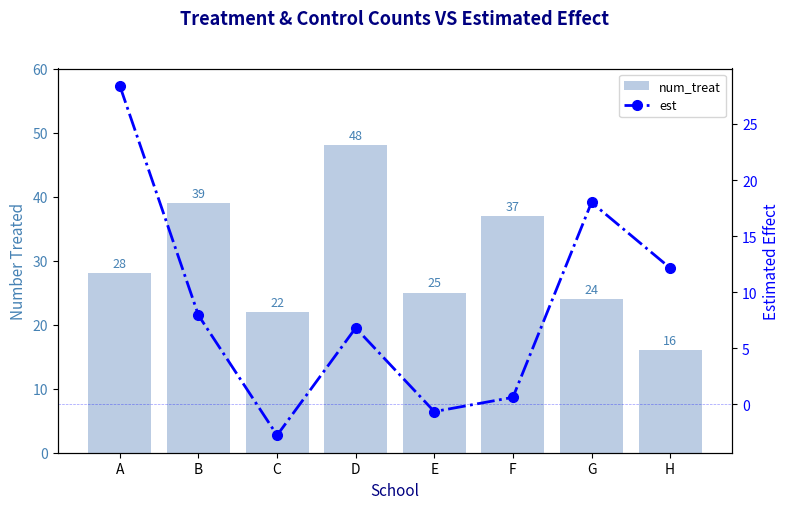

Reading left to right, list all the values displayed in this chart.

num_treat: 28.0	39.0	22.0	48.0	25.0	37.0	24.0	16.0
est: 28.4	7.9	-2.8	6.8	-0.6	0.6	18.0	12.2